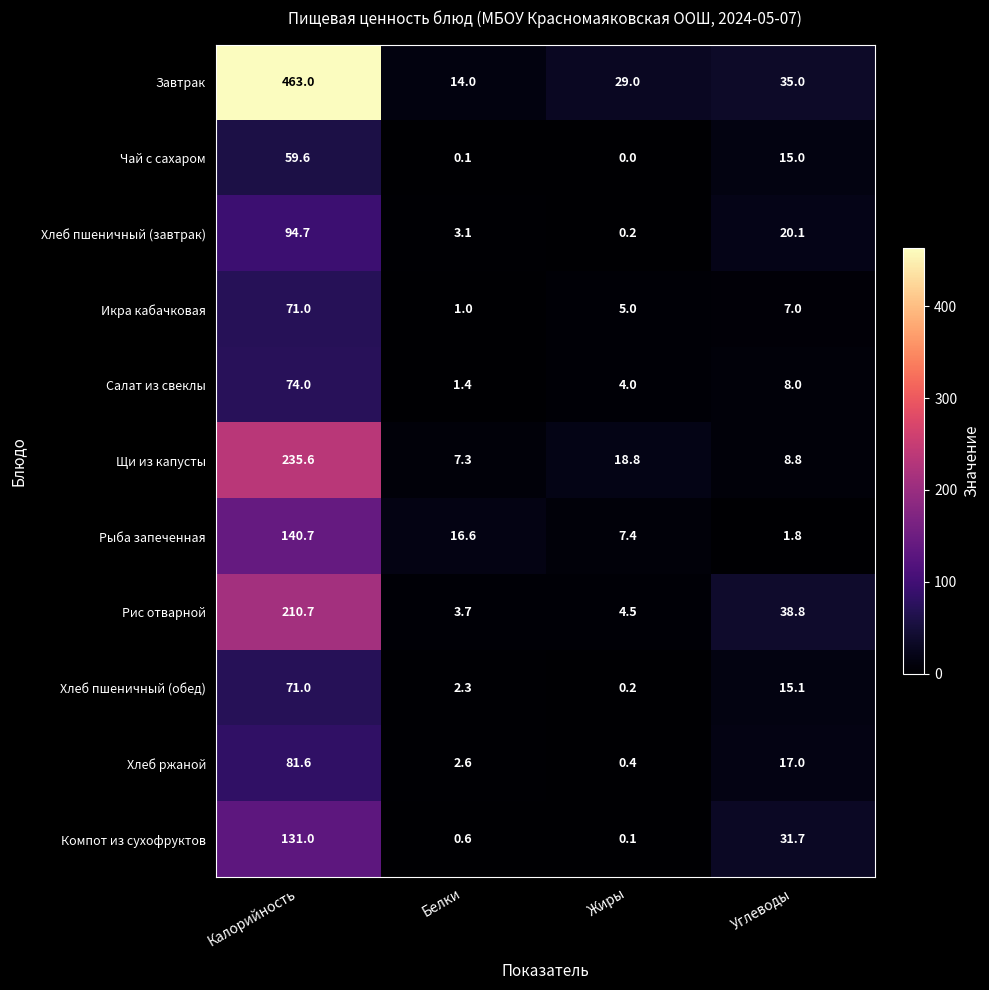

What value does the Салат из свеклы series have at Калорийность?

74.0